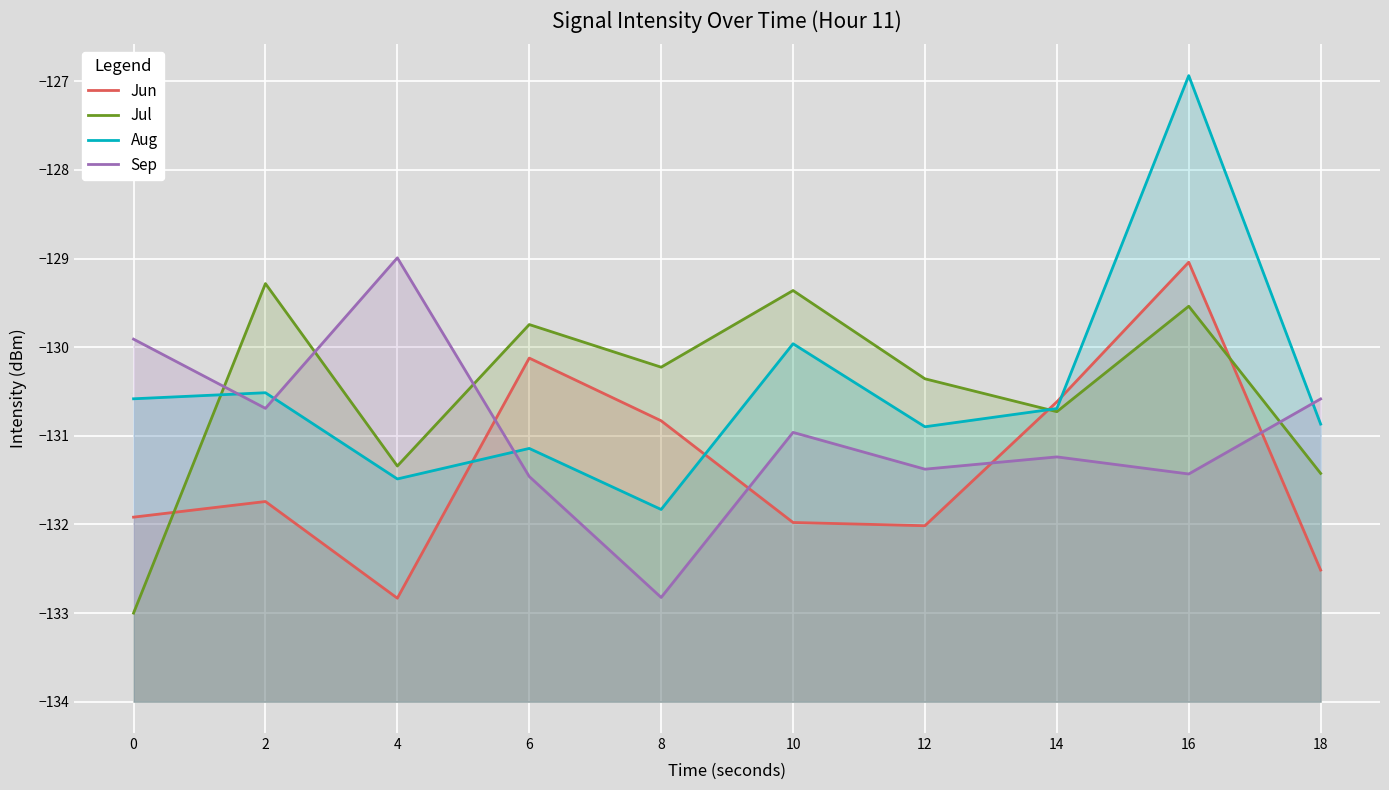

At which category is the sum across all series the highest?

16